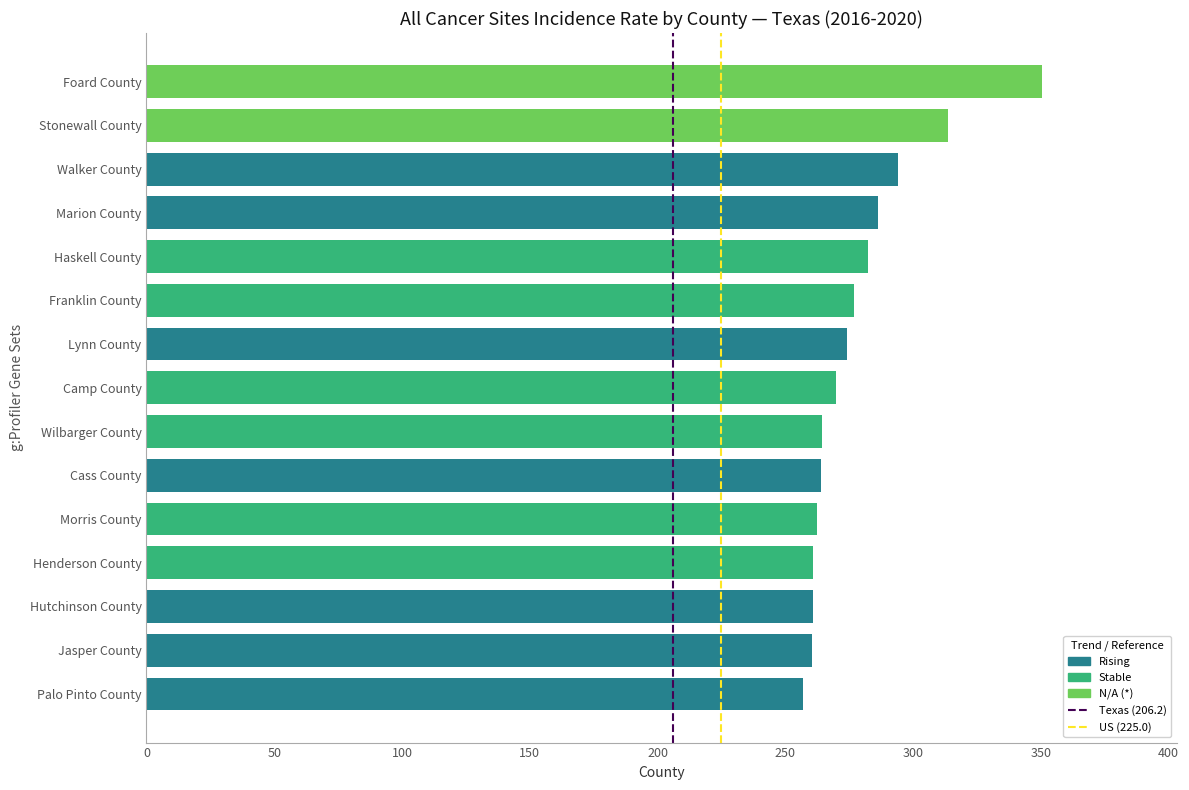

What is the difference between the maximum and minimum values?

93.8